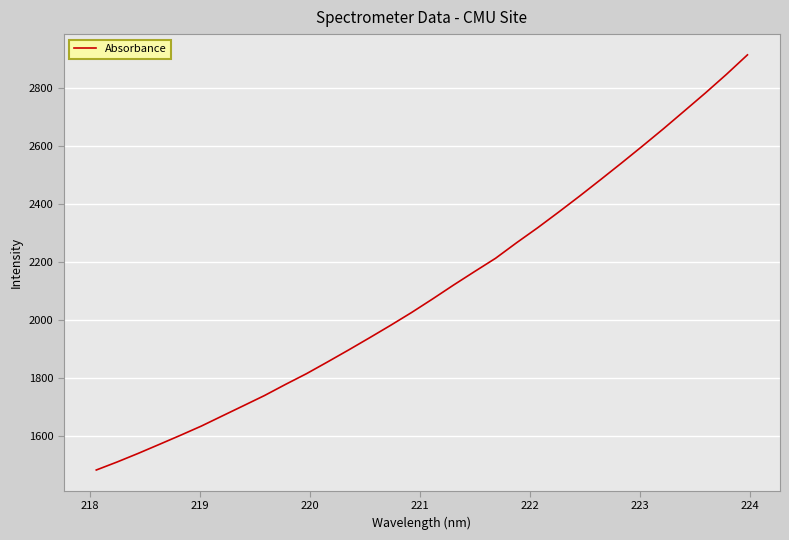

Count the number of data series in this chart.

1